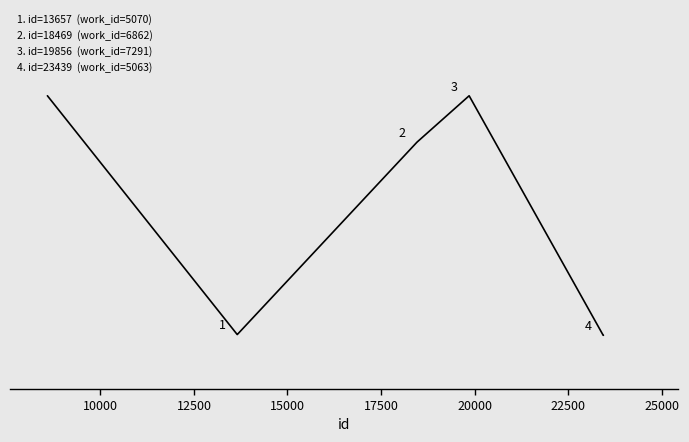

Does the chart have visible grid lines?

No